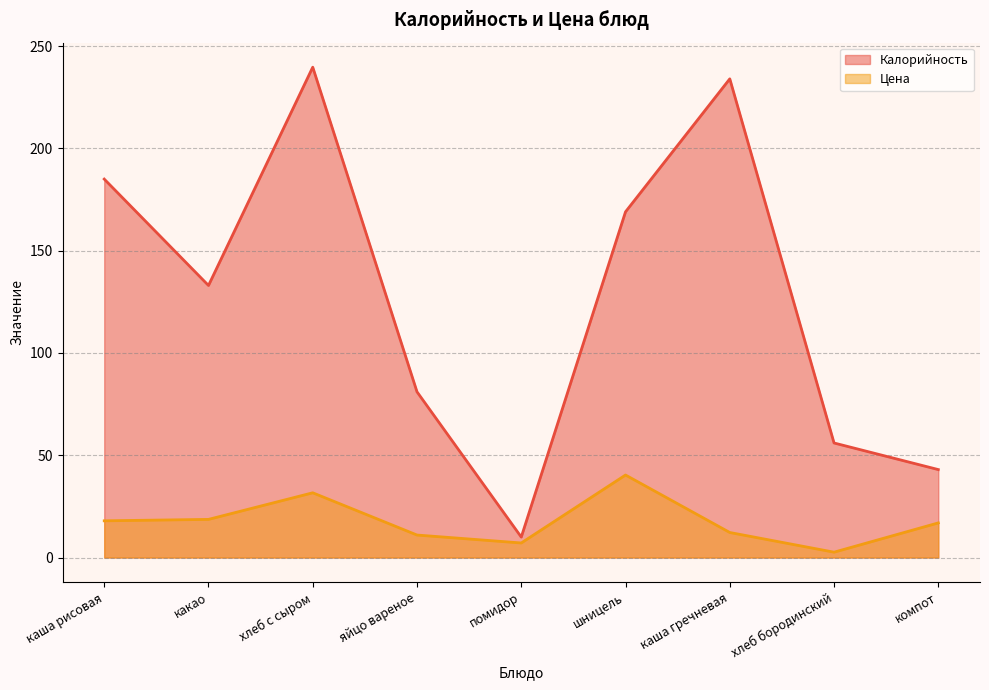

What value does the Калорийность series have at каша рисовая?

185.0